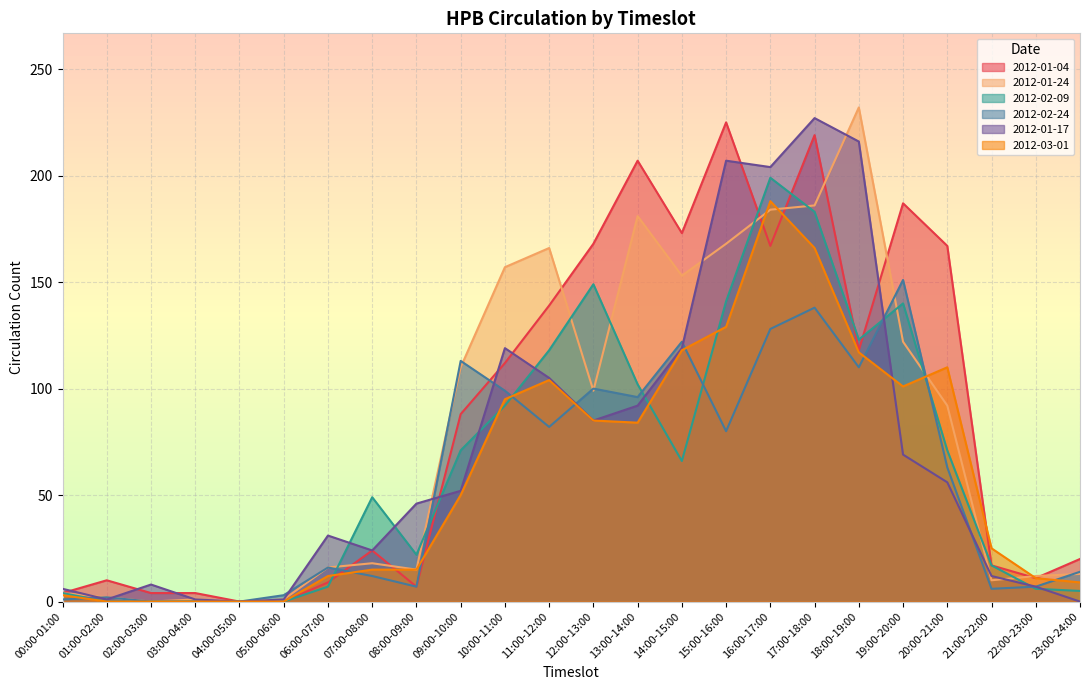

At 07:00-08:00, list the series in order from smallest to largest.

2012-02-24, 2012-03-01, 2012-01-24, 2012-01-04, 2012-01-17, 2012-02-09